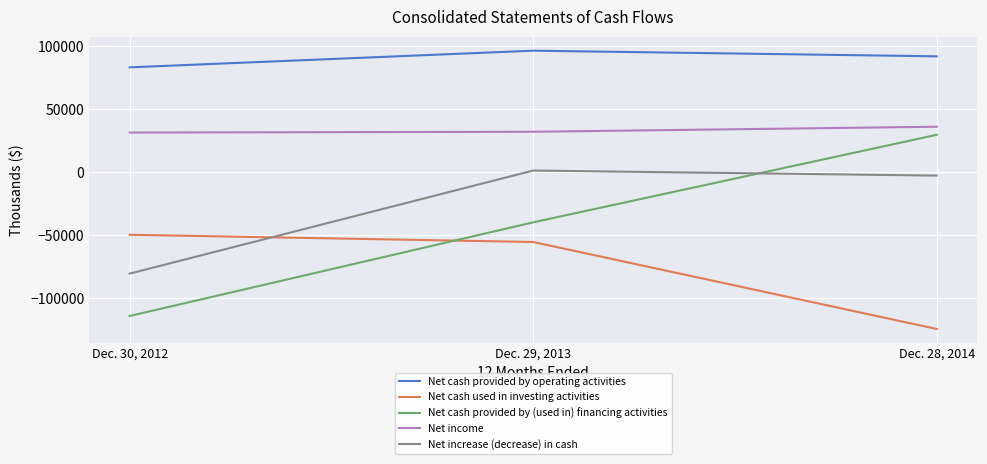

The Net cash provided by (used in) financing activities series shows -113961 at Dec. 30, 2012. True or false?

True